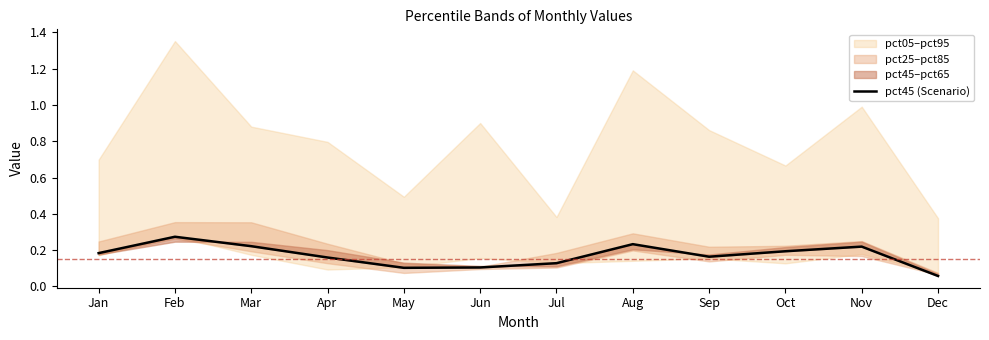

Rank the categories by value from lowest to highest.

Dec, May, Jun, Jul, Apr, Sep, Jan, Oct, Nov, Mar, Aug, Feb